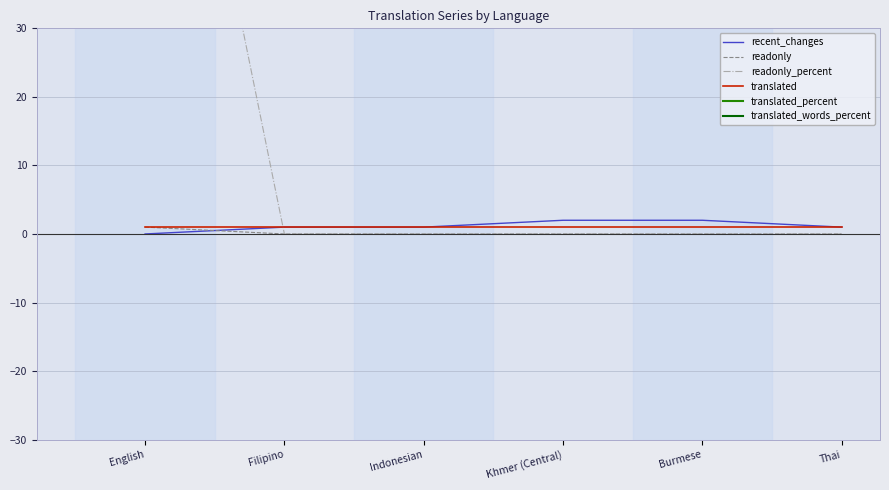

What are all the series names shown in the legend?

recent_changes, readonly, readonly_percent, translated, translated_percent, translated_words_percent